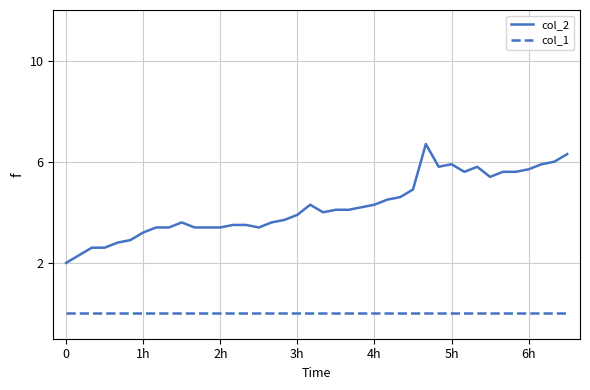

Which series has the widest spread of values?

col_2